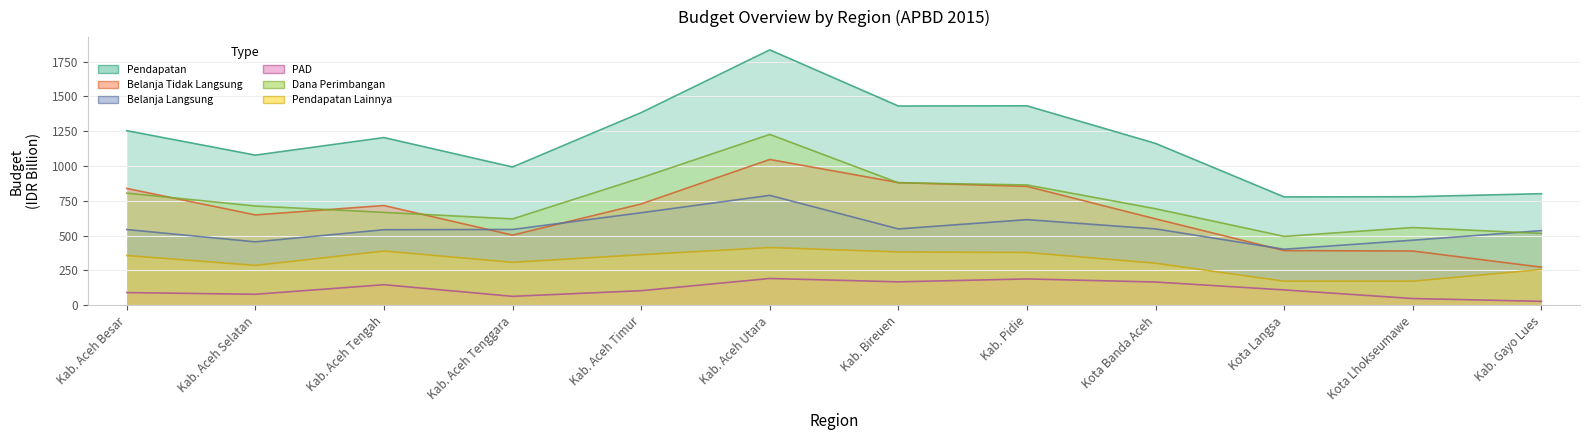

What is the difference between the PAD values at Kab. Aceh Tengah and Kota Langsa?

37.5